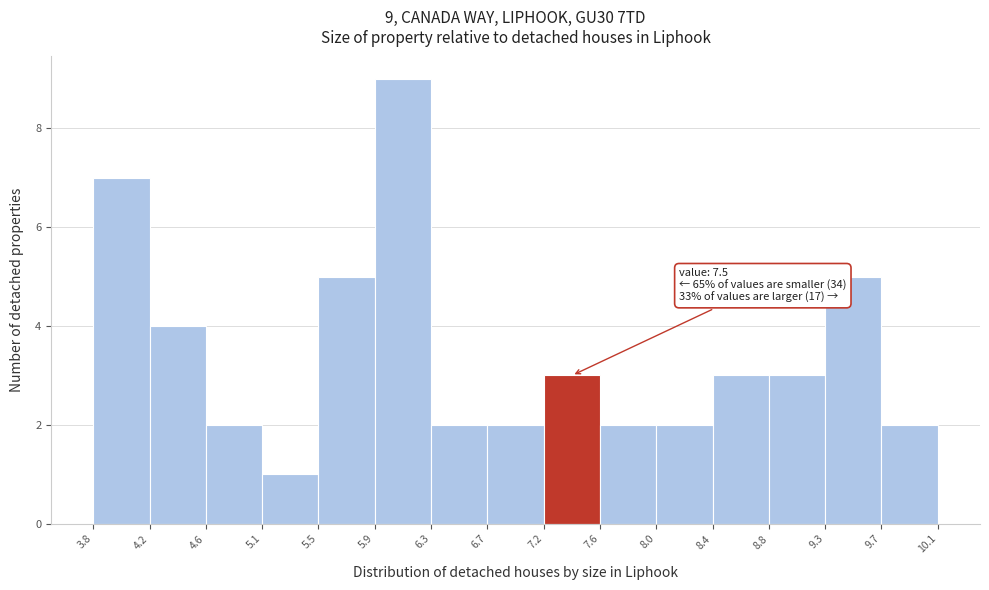

Over which range of the x-axis is the bar tallest?

5.9 to 6.3